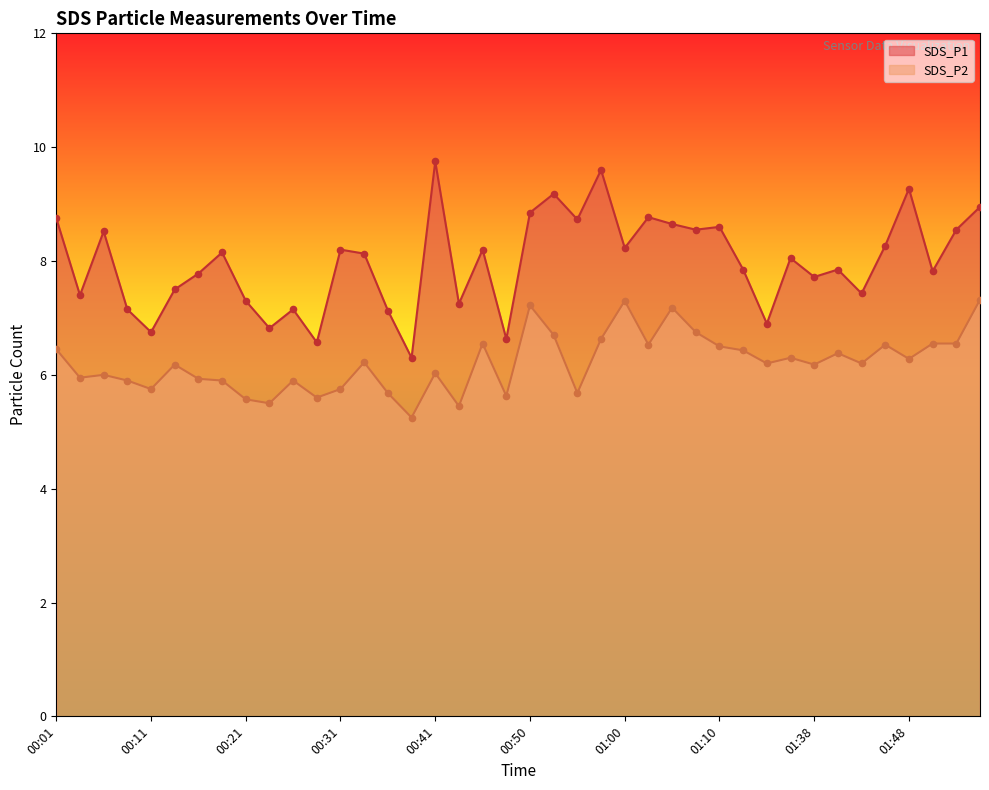

Which series has the largest Y range (max minus min)?

SDS_P1